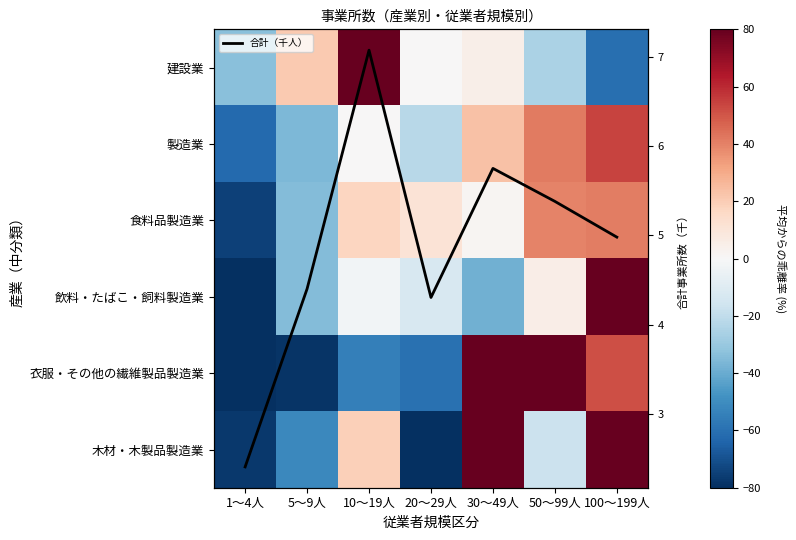

What is the minimum value shown in the chart?

-100.0